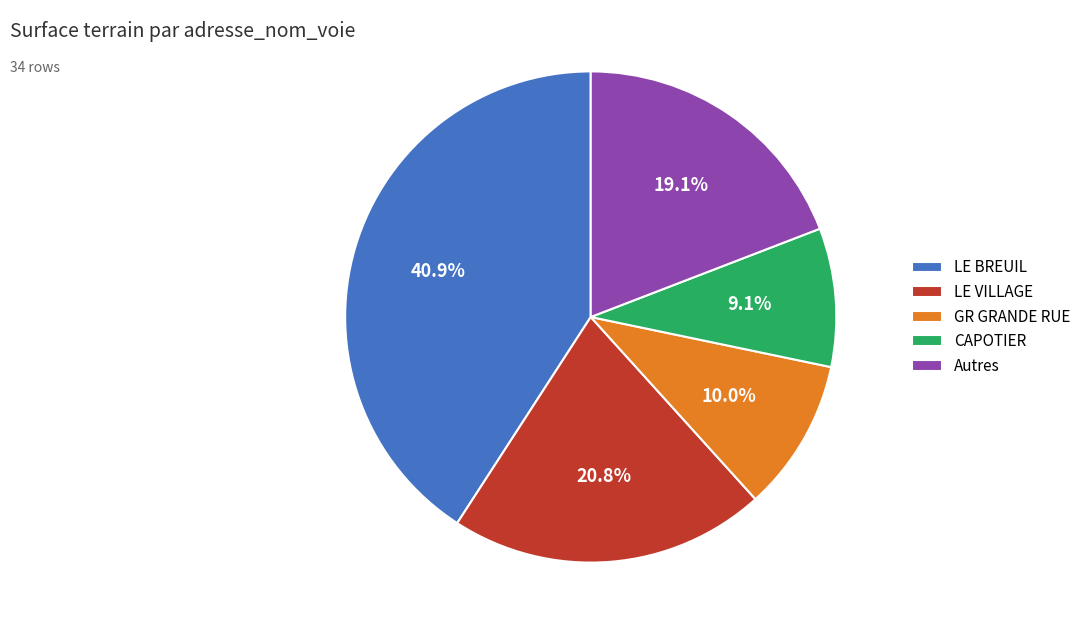

What is the ratio of the value at LE VILLAGE to the value at GR GRANDE RUE?

2.1